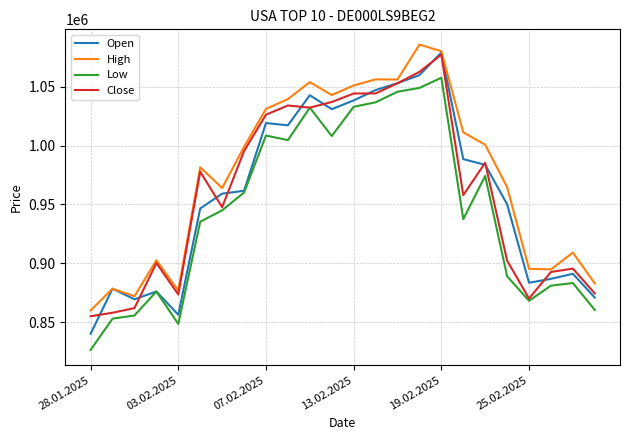

What is the smallest value displayed?

826630